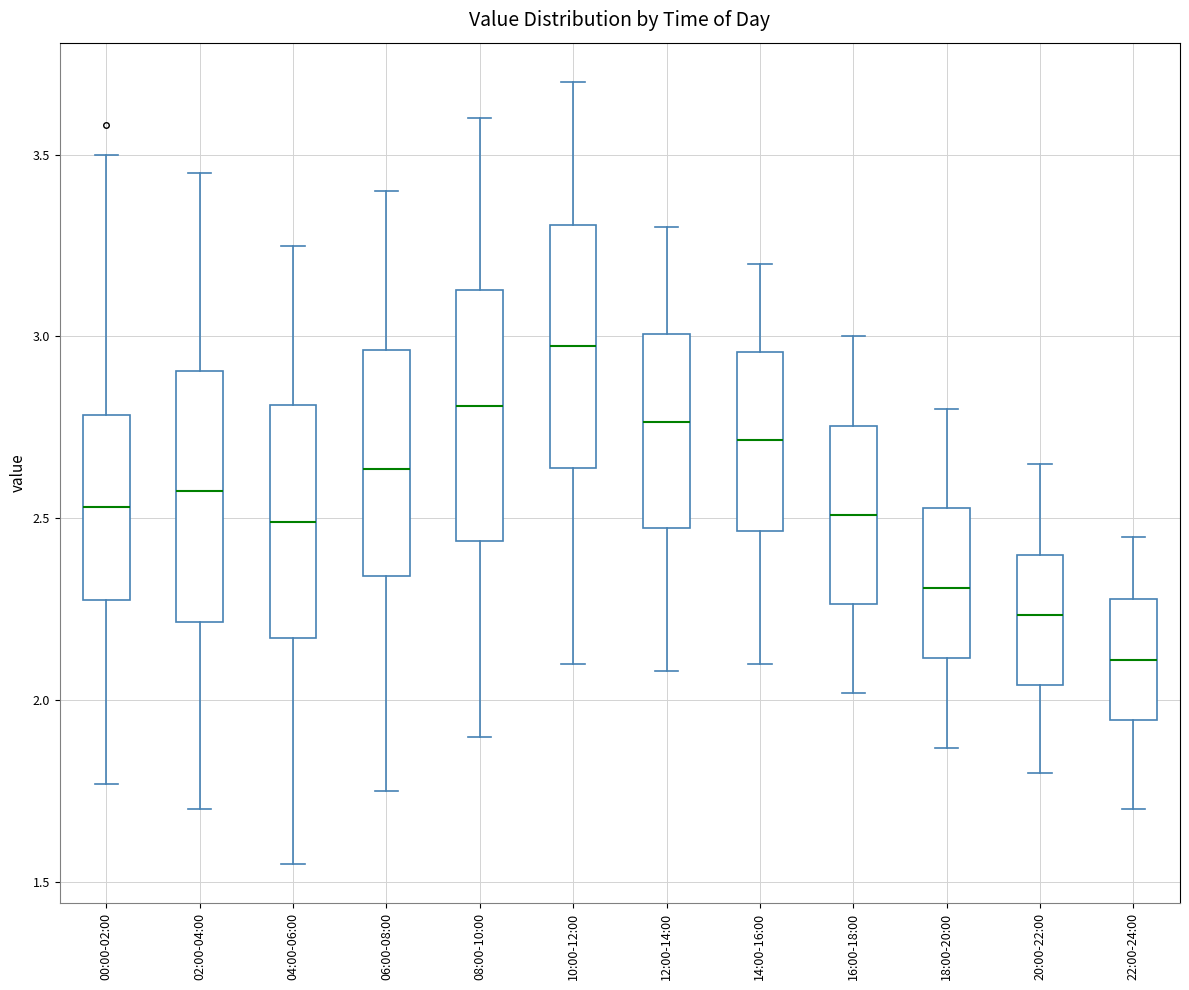

Where does the upper whisker of the box for 08:00-10:00 end on the y-axis? The values are not printed on the chart, so give them approximately, as read against the axis.

3.60